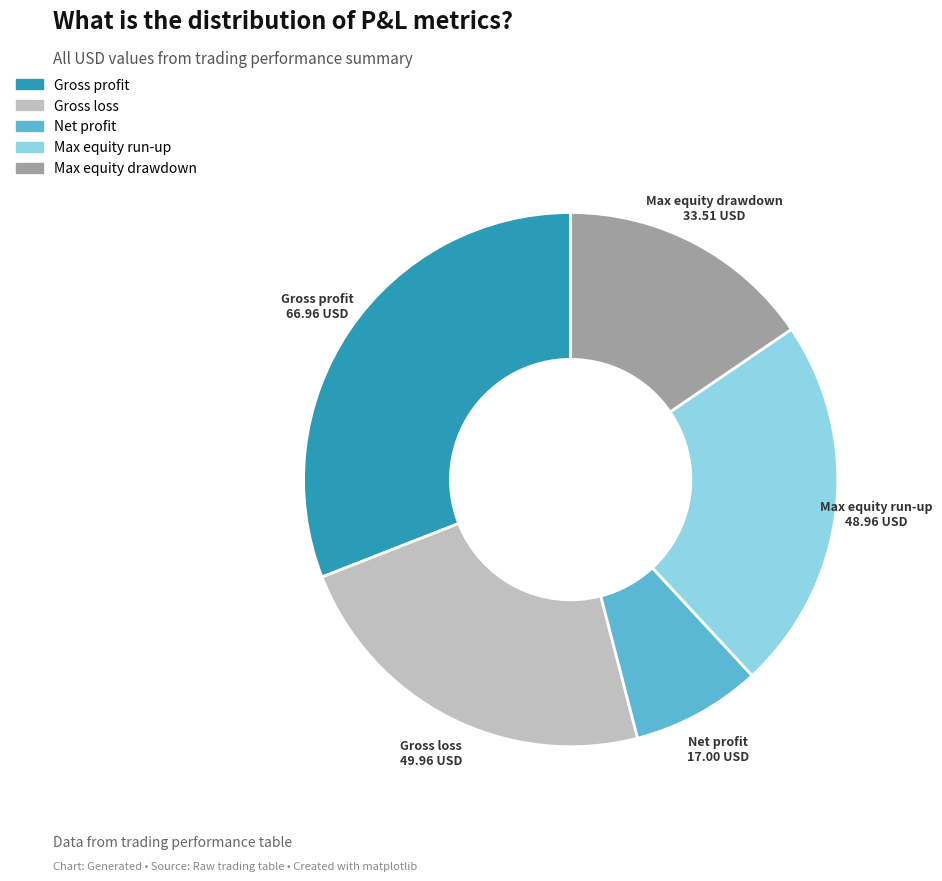

Between Gross loss and Max equity drawdown, which is larger?

Gross loss